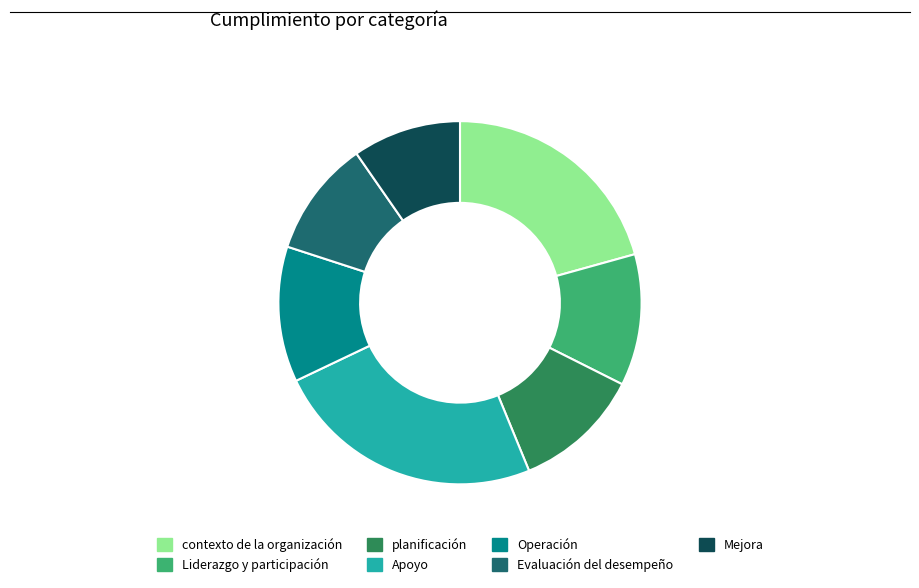

Does any single category account for the majority?

No